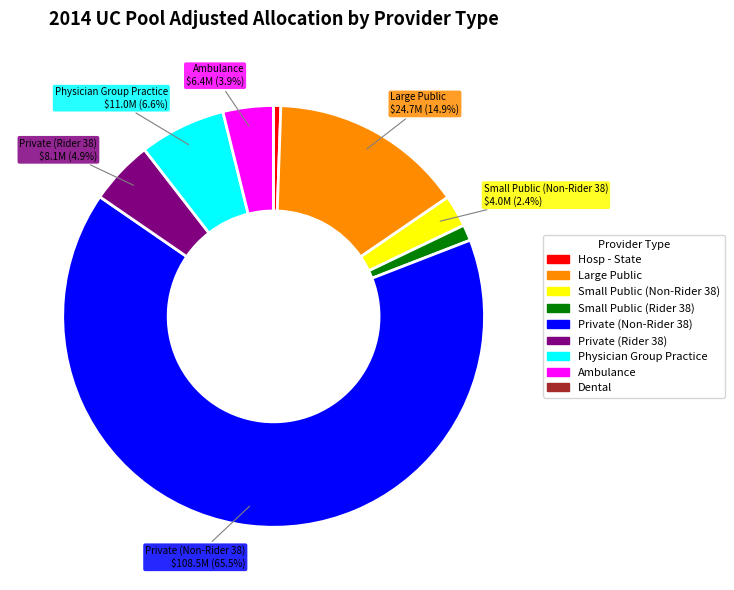

What percentage is NOT represented by Physician Group Practice?

93.4%